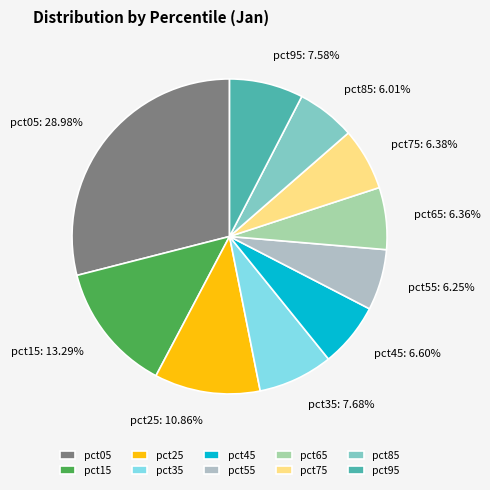

To the nearest percent, what portion does pct35 represent?

8%